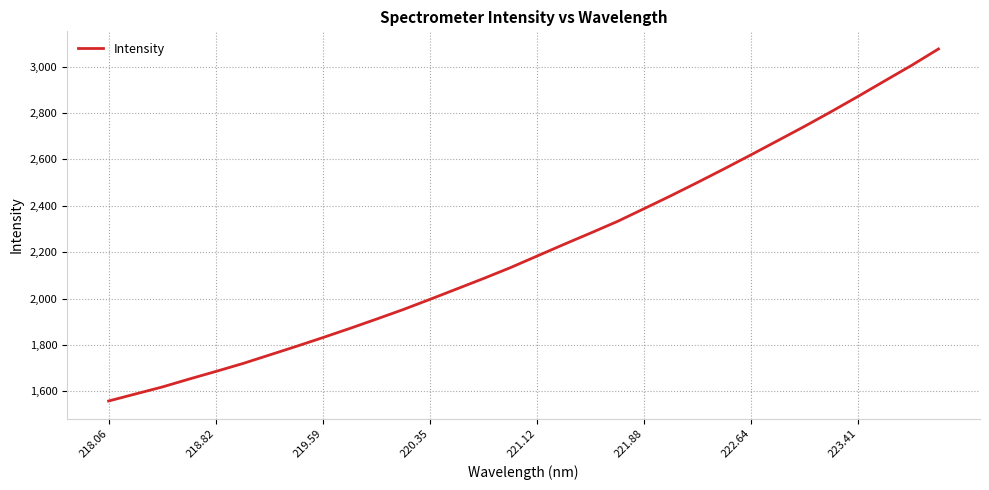

How many distinct data groups are displayed?

1